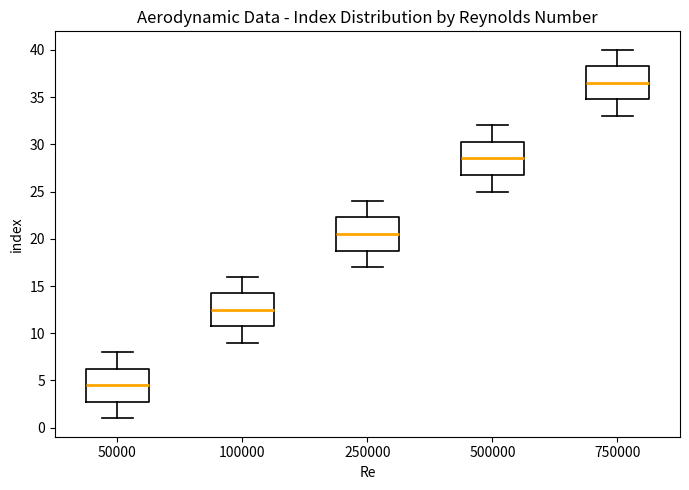

Which box's median line is the highest?

750000